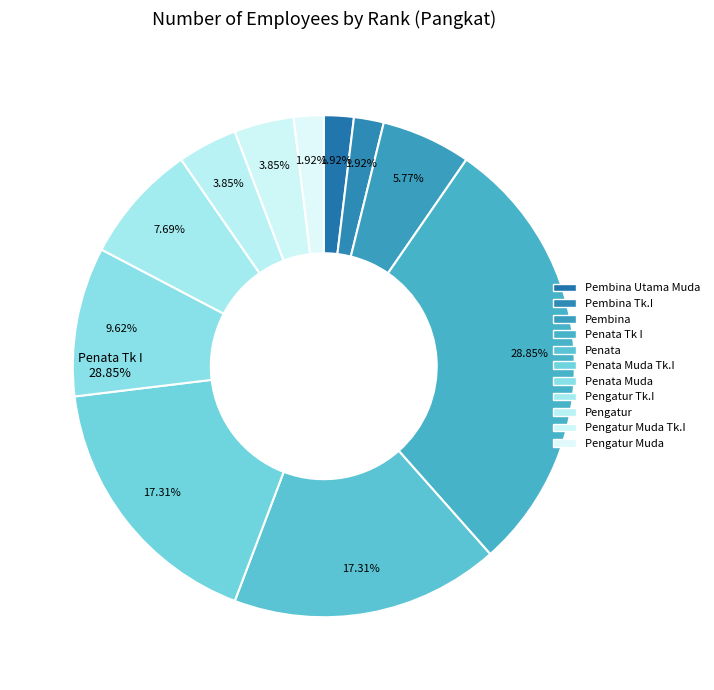

How many slices are in this pie chart?

11